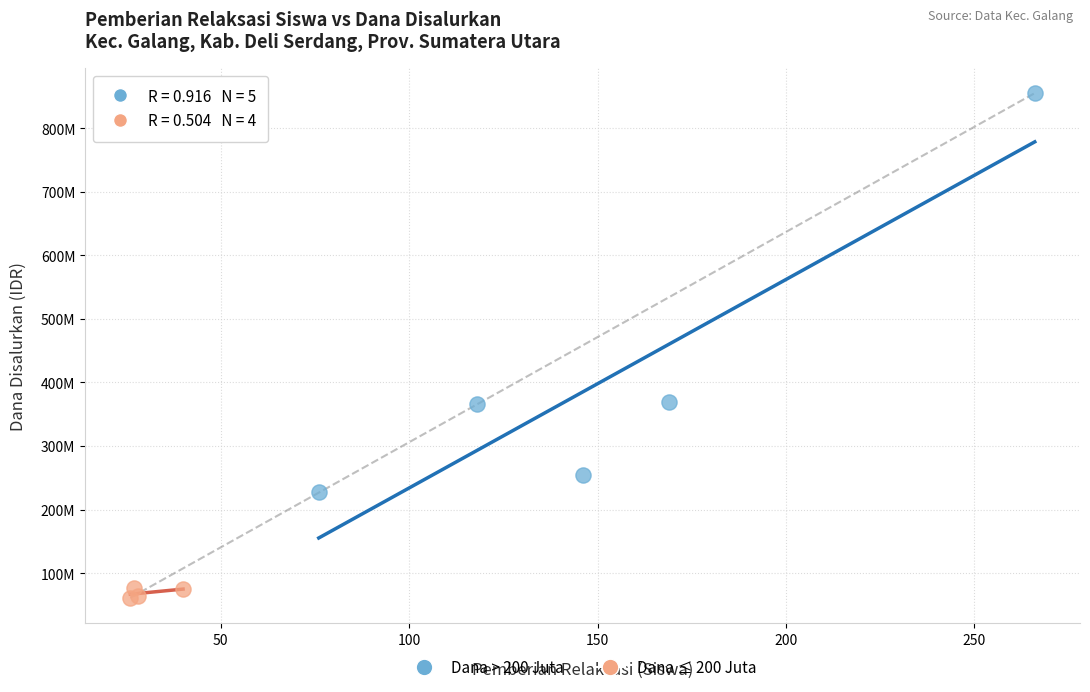

What are all the series names shown in the legend?

Dana > 200 Juta, Dana ≤ 200 Juta